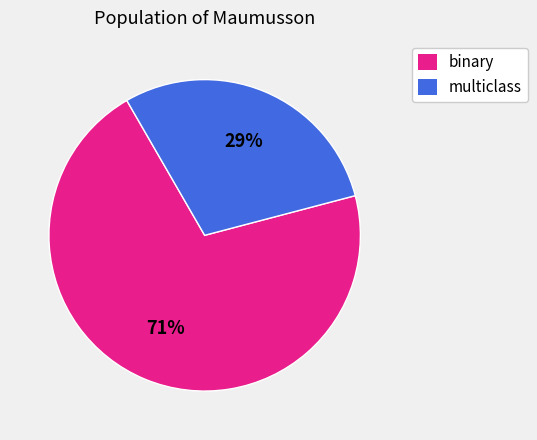

How many slices are in this pie chart?

2